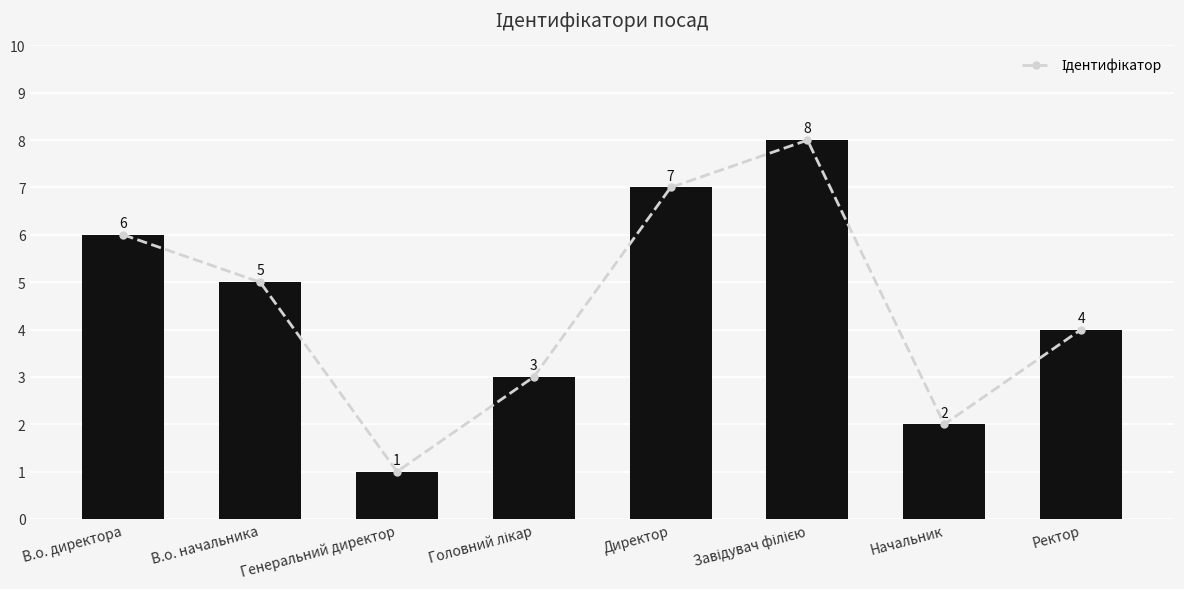

What is the label of the 4th bar from the right?

Директор